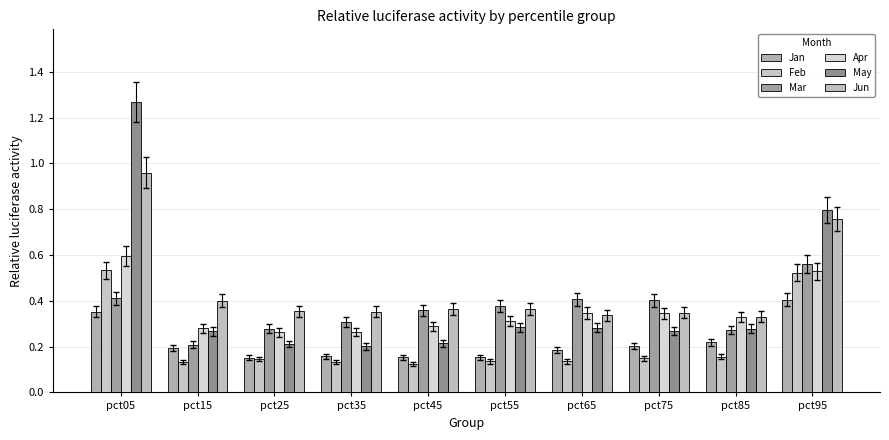

What is the difference between the second highest and second lowest values in the Jun series?

0.4